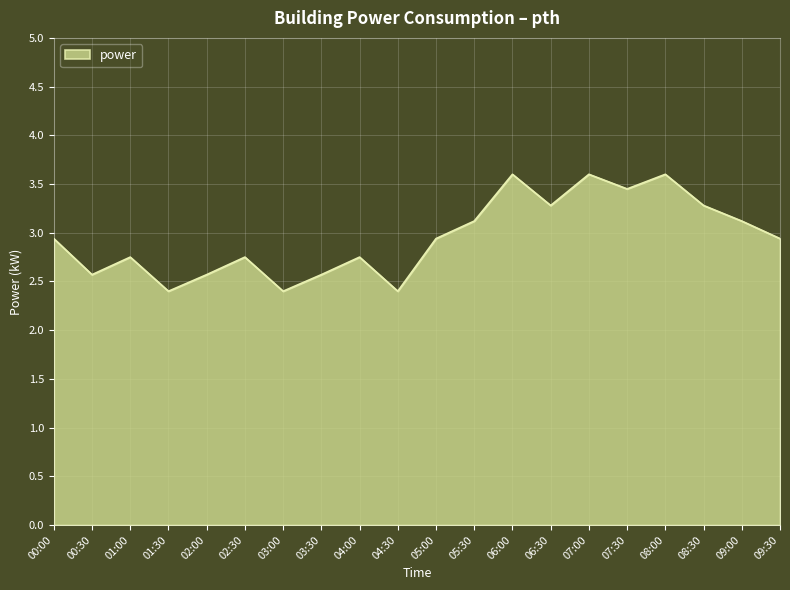

How many lines are shown in the chart?

1